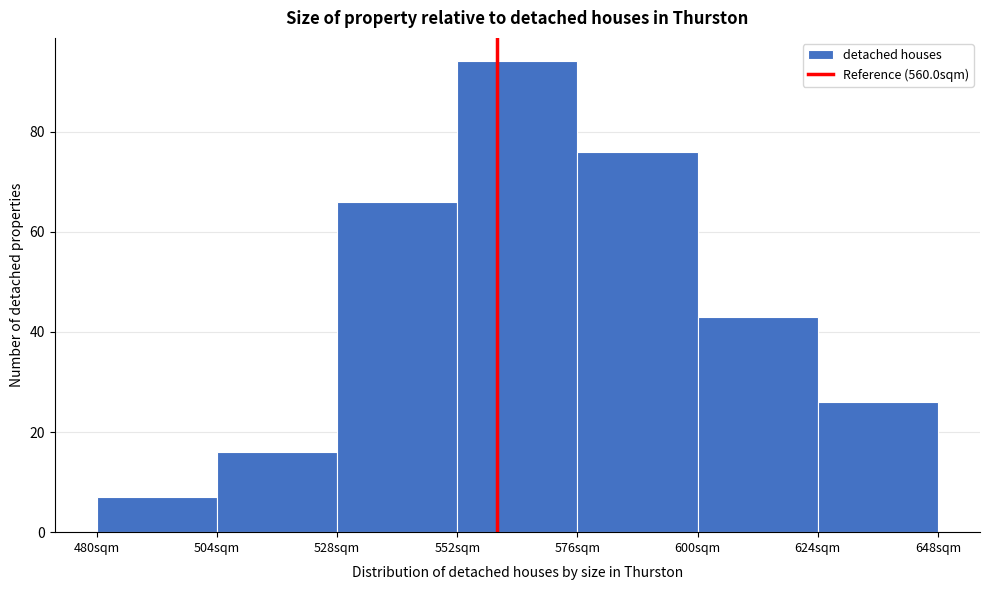

Over which range of the x-axis is the bar tallest?

552 to 576